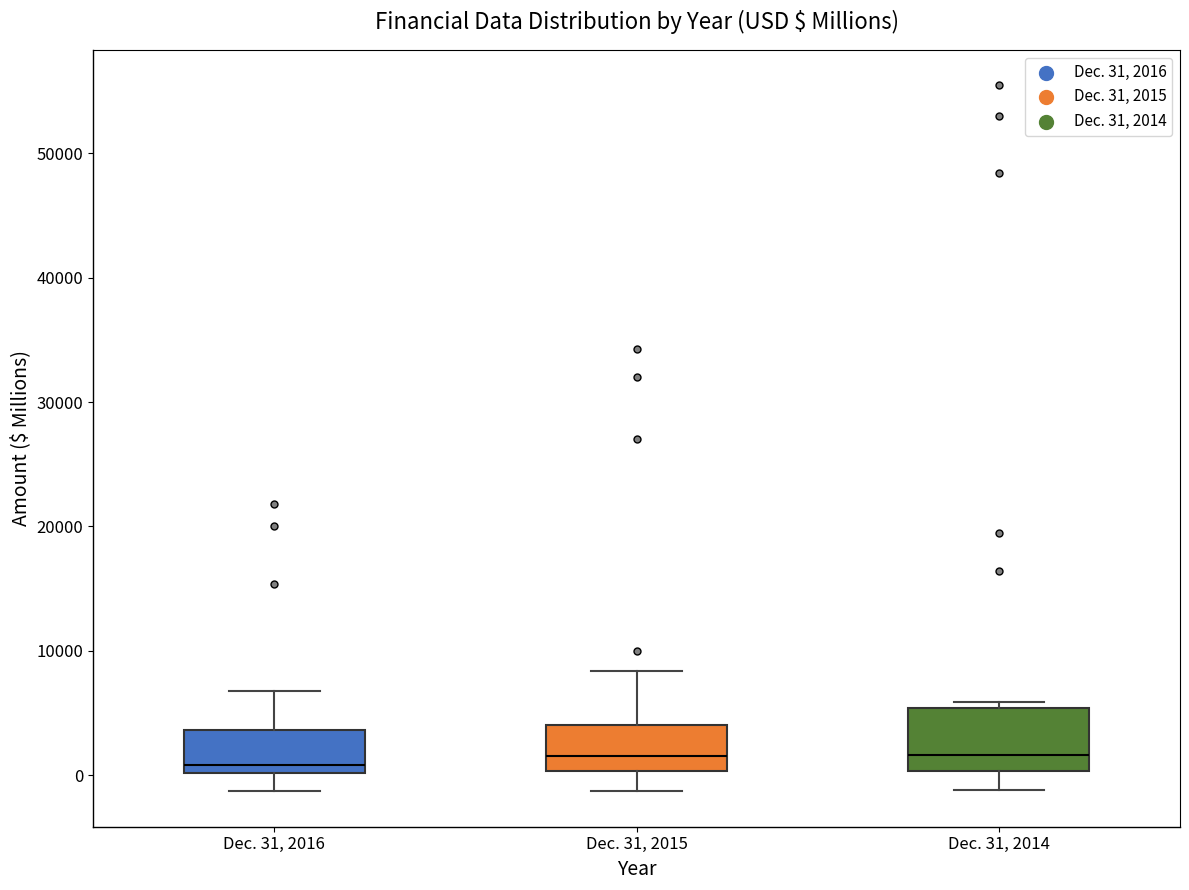

Reading left to right, transcribe this box plot: for each box, give where its median line is, the range the box spans, and where its two whiskers end, as read against the y-axis. The values are not printed on the chart, so give them approximately, as read against the axis.

Dec. 31, 2016: median 1000, box 0 to 4000, whiskers -1000 to 7000
Dec. 31, 2015: median 2000, box 0 to 4000, whiskers -1000 to 8000
Dec. 31, 2014: median 2000, box 0 to 5000, whiskers -1000 to 6000